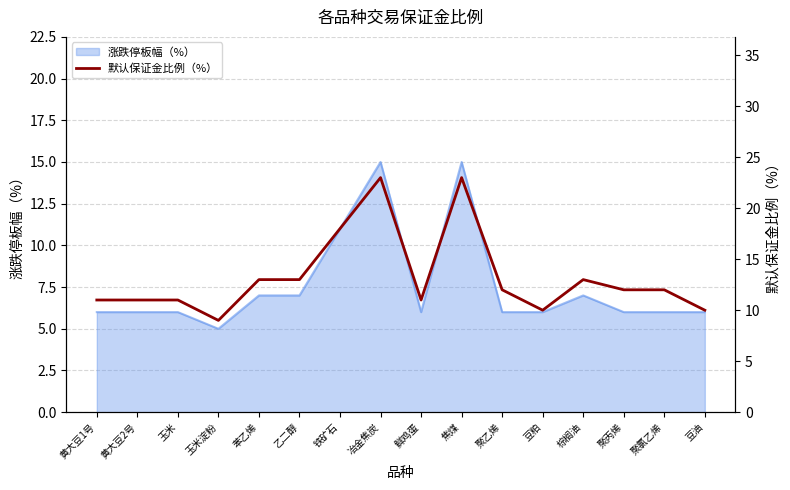

What is the difference between the values at 聚氯乙烯 and 乙二醇?

1